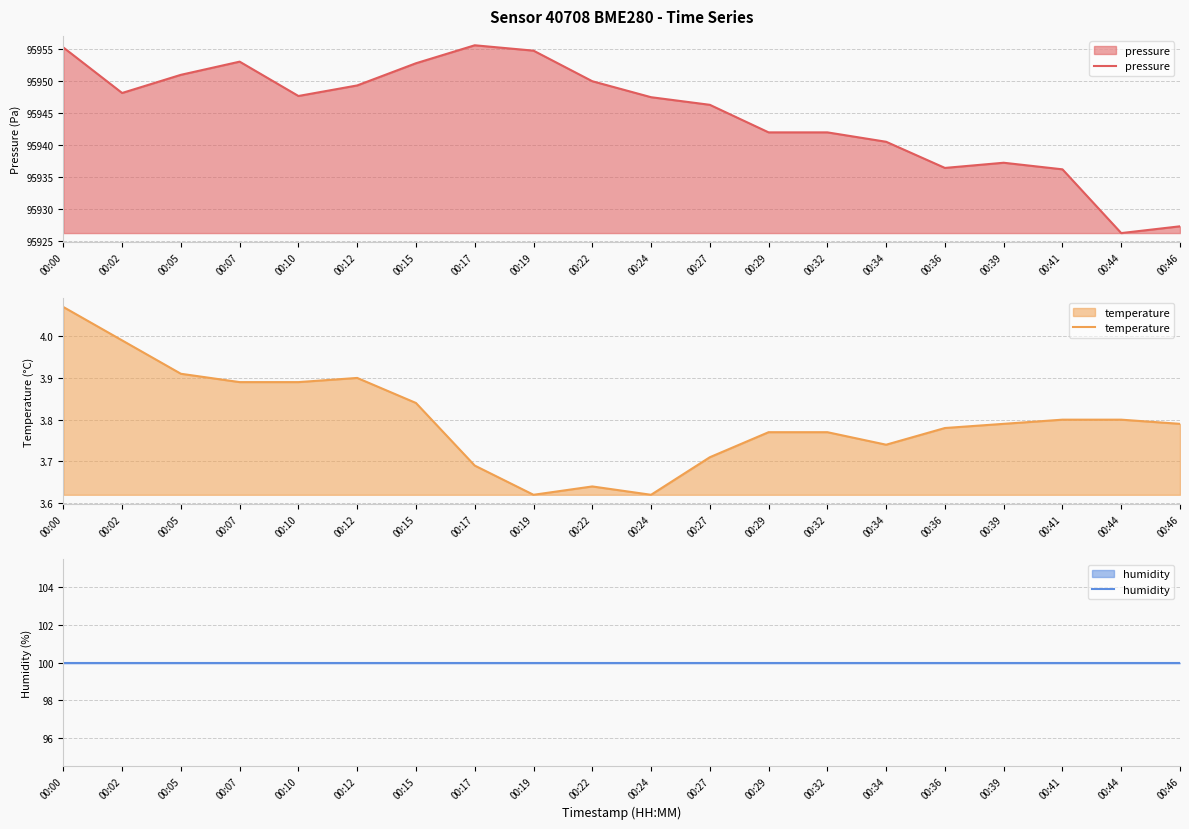

Where is pressure nearest to the value 95940?

00:34